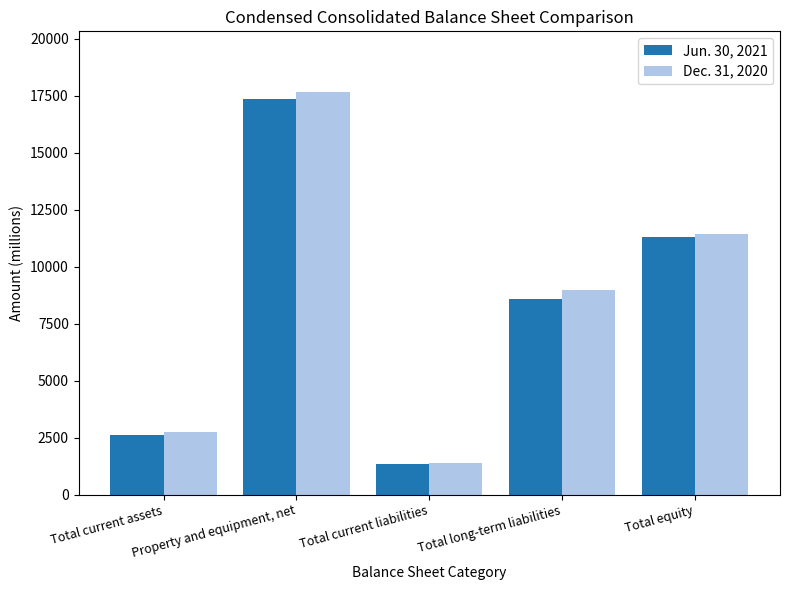

Reading right to left, list all the values displayed in this chart.

Jun. 30, 2021: 11312	8567	1319	17336	2618
Dec. 31, 2020: 11435	8983	1386	17667	2740